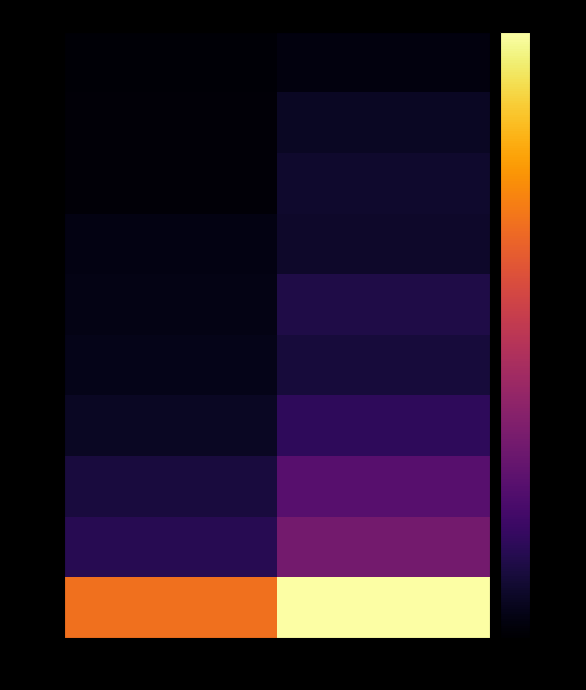

Reading left to right, transcribe all the data shown in this chart.

RUS: 2015=0.0	2020=0.0
BR: 2015=0.0	2020=0.1
I: 2015=0.0	2020=0.1
E: 2015=0.0	2020=0.1
VRC: 2015=0.0	2020=0.1
F: 2015=0.0	2020=0.1
D: 2015=0.1	2020=0.2
GB: 2015=0.1	2020=0.3
J: 2015=0.1	2020=0.3
USA: 2015=0.7	2020=1.0